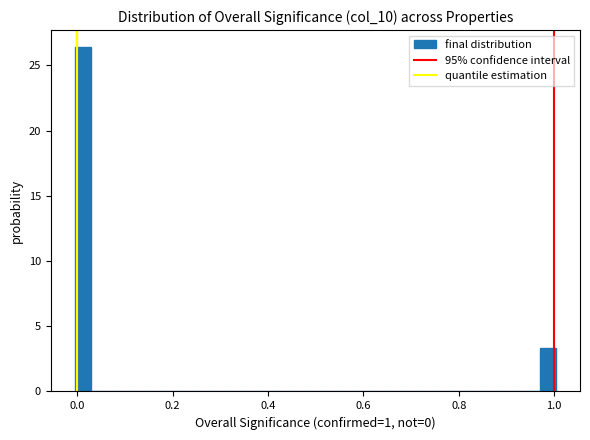

Around what value on the x-axis is the tallest bar? Give the approximate position of its centre, as read against the axis.

0.02